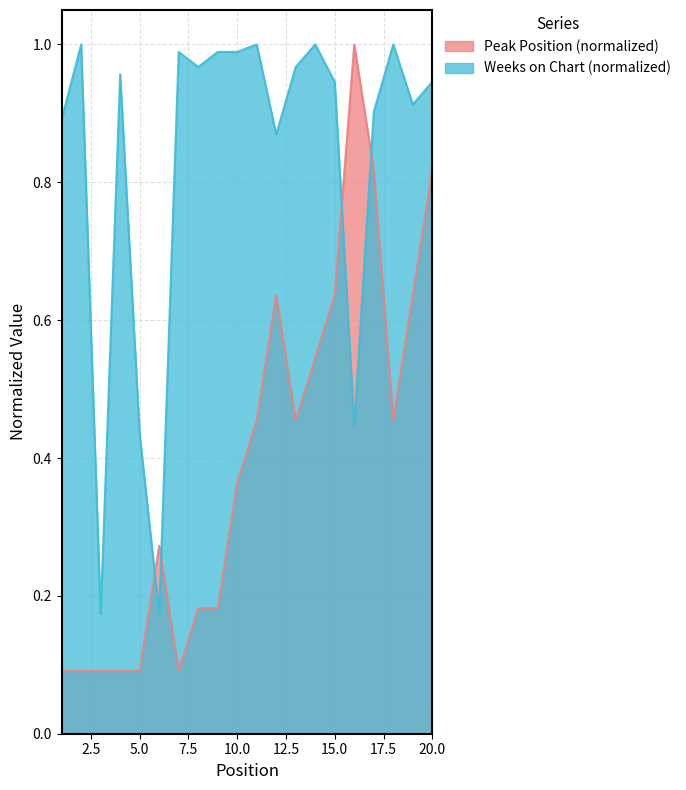

Where is the first local minimum for Peak Position?

7